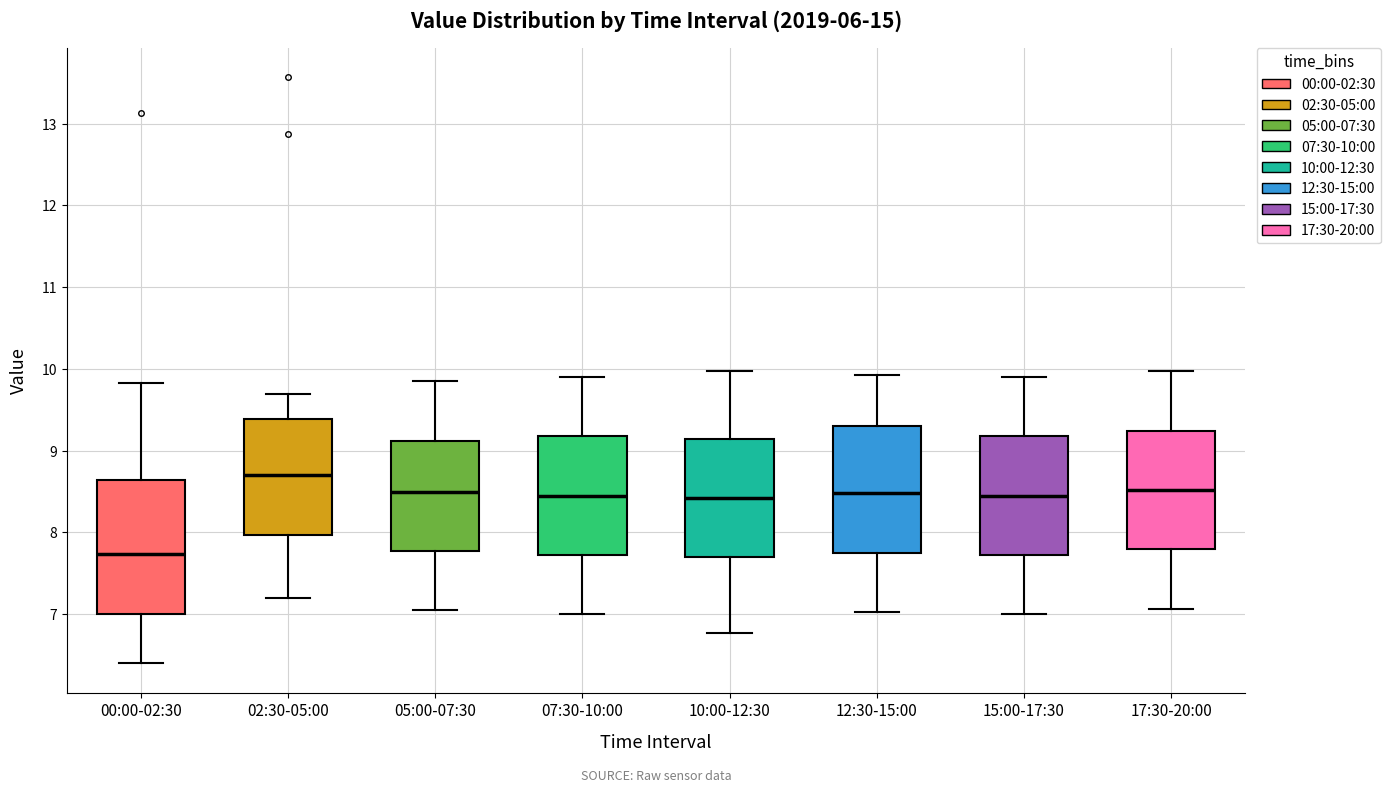

Where does the lower whisker of the box for 07:30-10:00 end on the y-axis? The values are not printed on the chart, so give them approximately, as read against the axis.

7.0